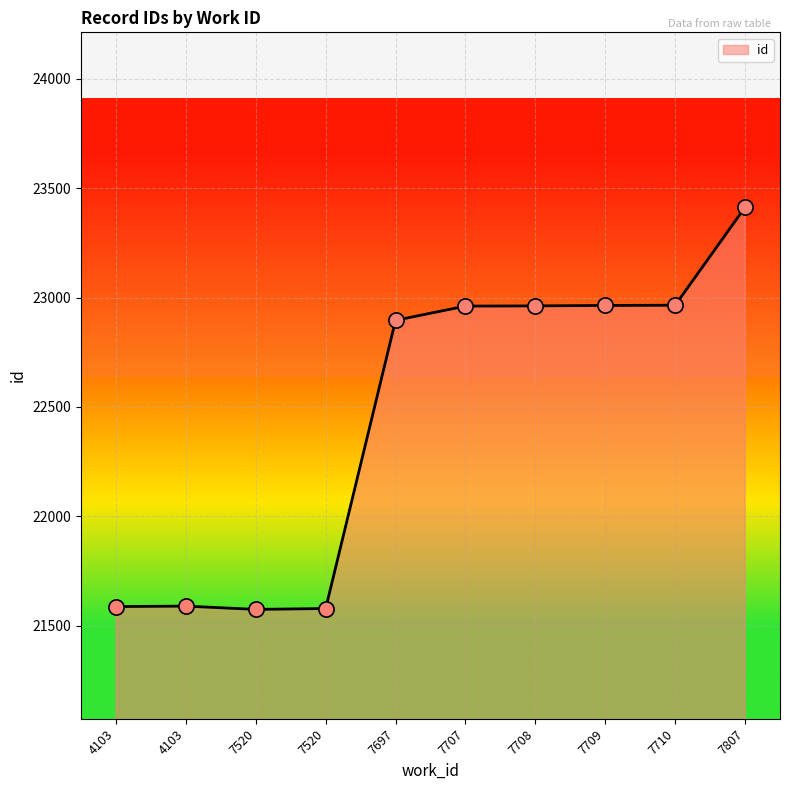

Between 7520 and 7708, which is larger?

7708